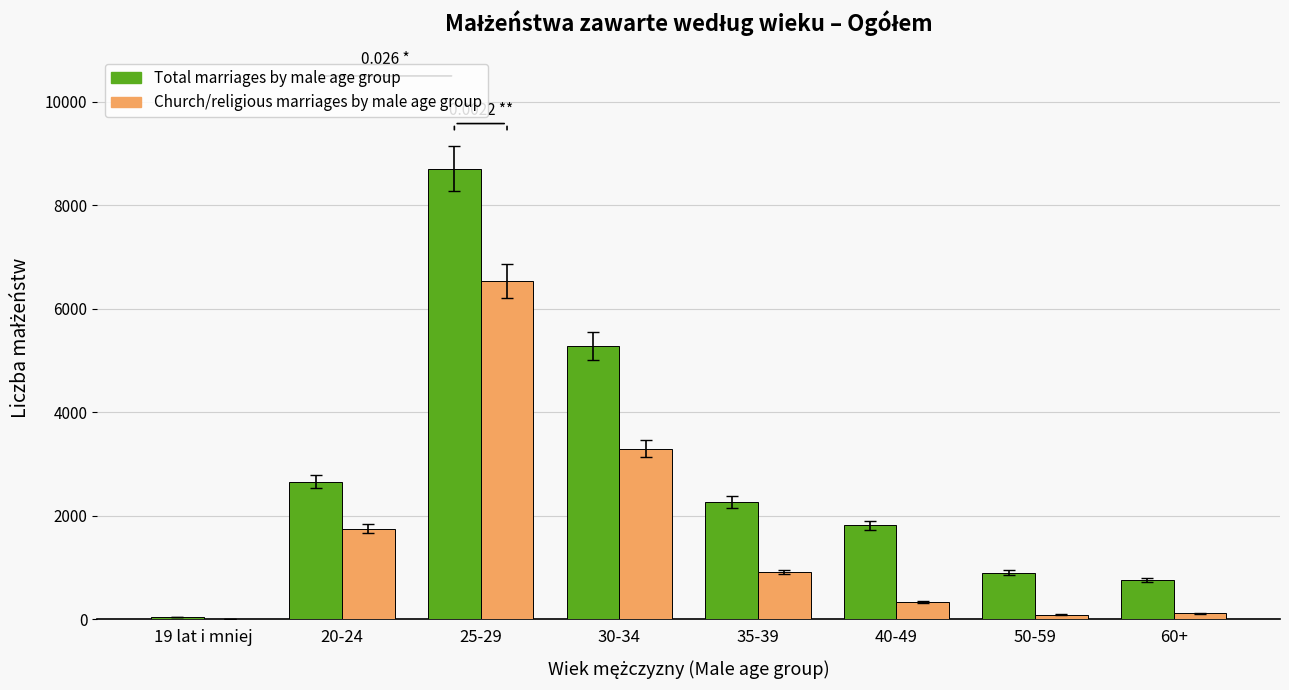

What is the total value across all series at 20-24?

4420